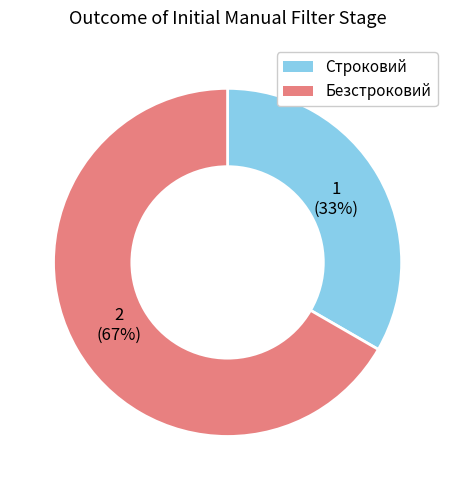

To the nearest percent, what portion does Безстроковий represent?

67%